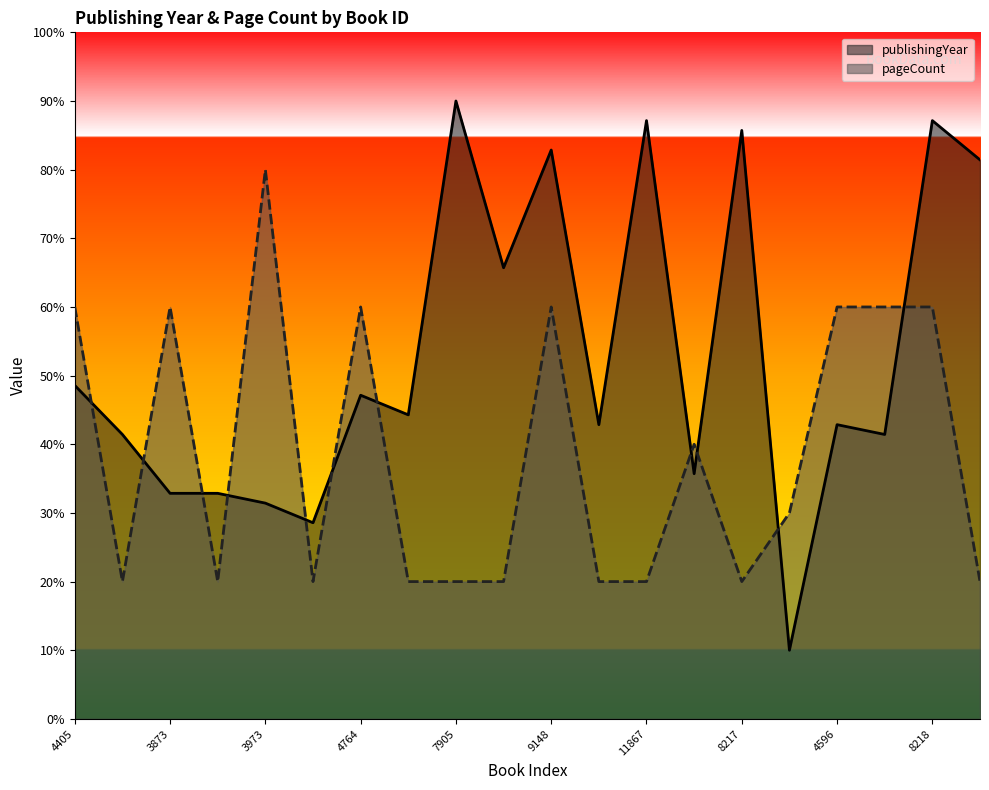

List the series in order of their peak value, highest first.

publishingYear, pageCount